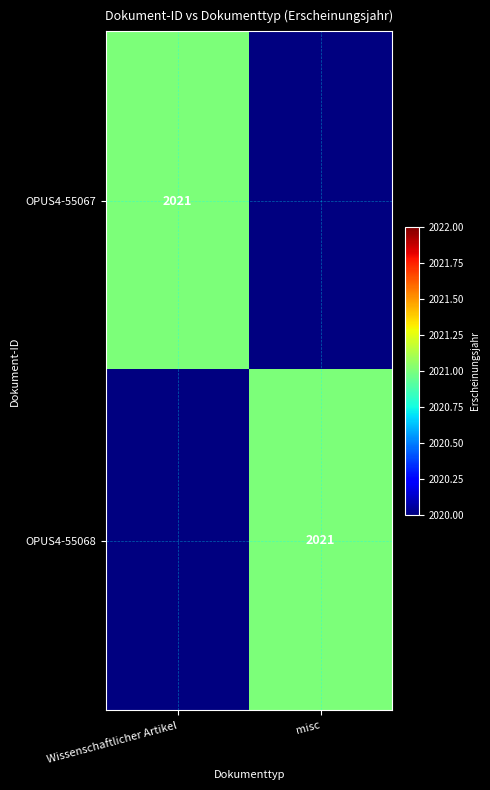

True or false: OPUS4-55068 has a value of 2693 at misc.

False